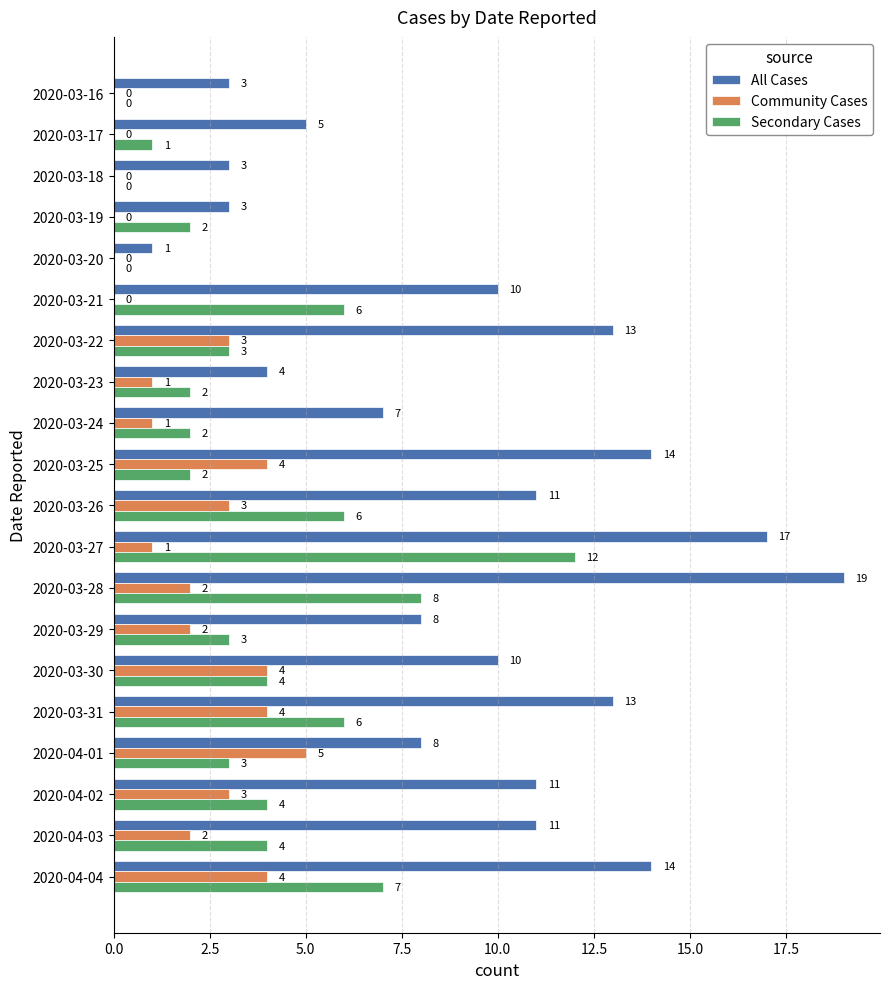

Which category has the highest value in the Secondary Cases series?

2020-03-27